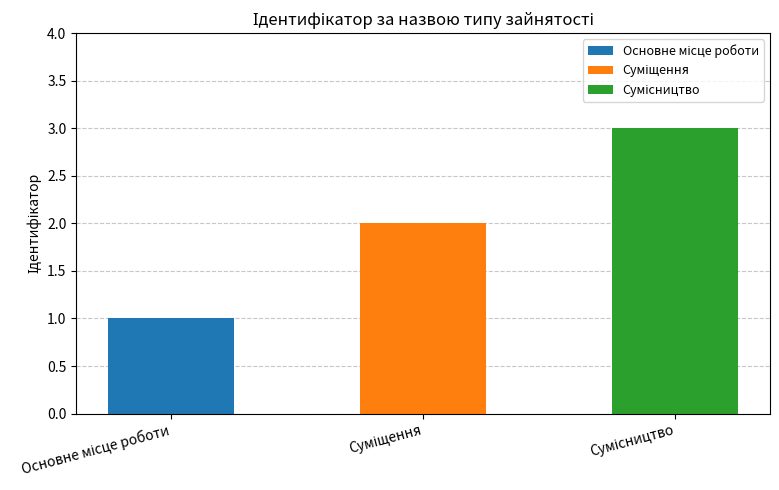

Is it true that the value at Суміщення is 2?

True